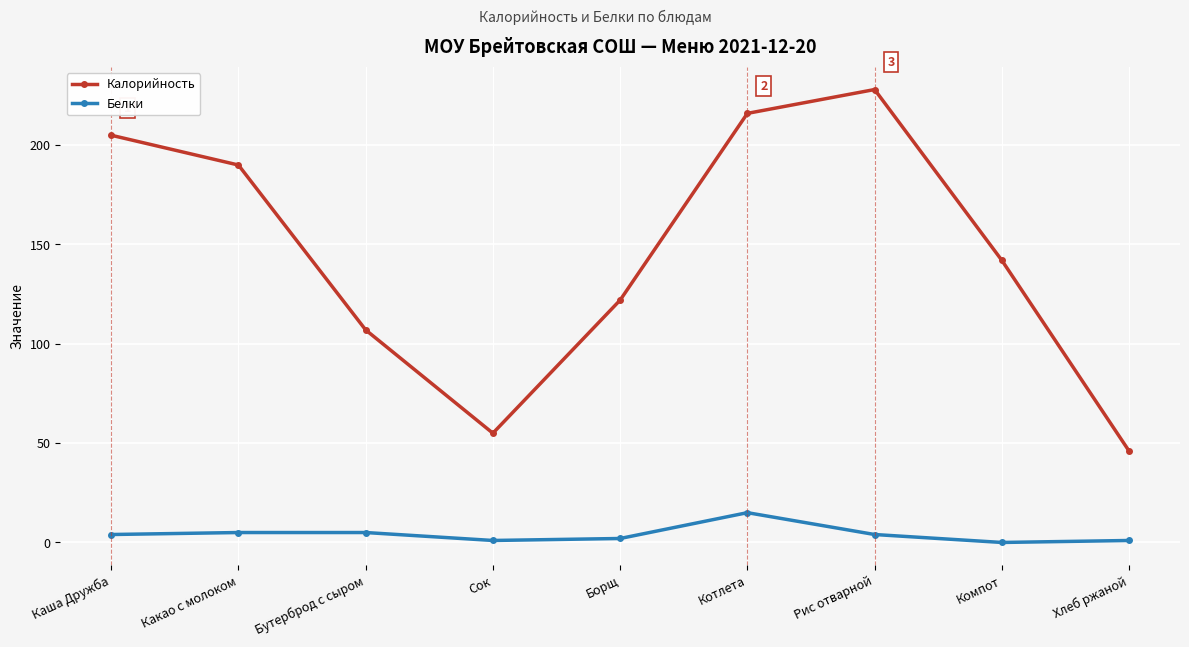

True or false: Белки and Калорийность cross at least once.

False